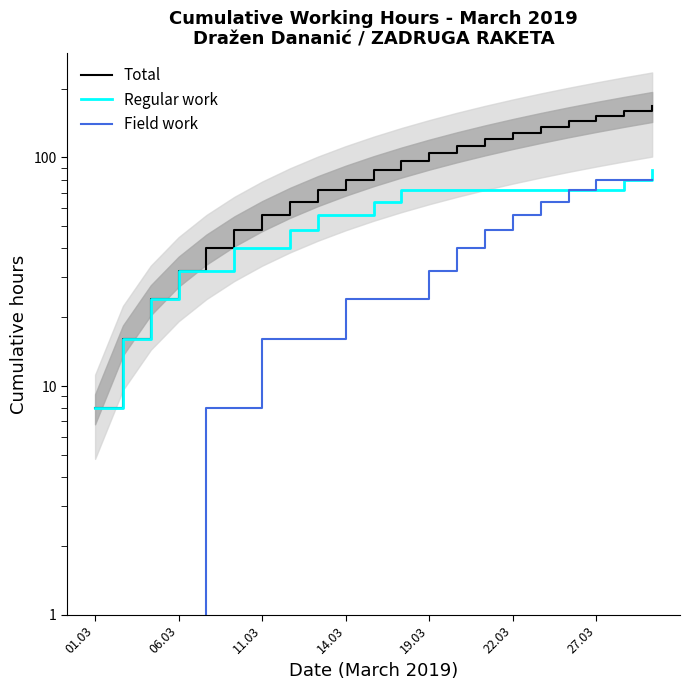

True or false: Field work has a value of 28 at 06.03.

False